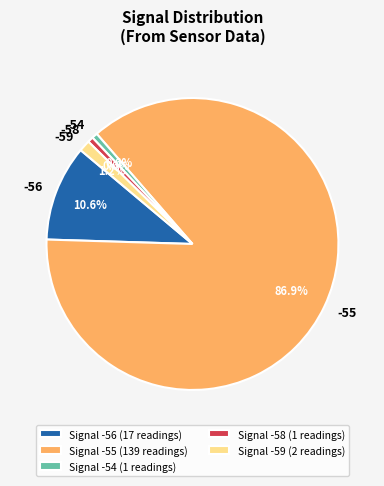

What percentage is NOT represented by -54?

99.4%